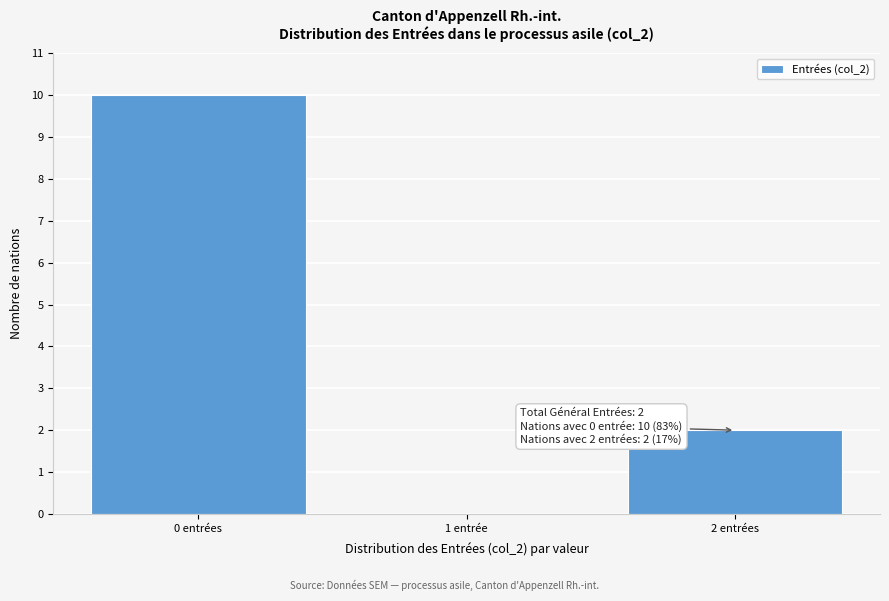

Reading left to right, list all the values displayed in this chart.

0 entrées=10	1 entrée=0	2 entrées=2